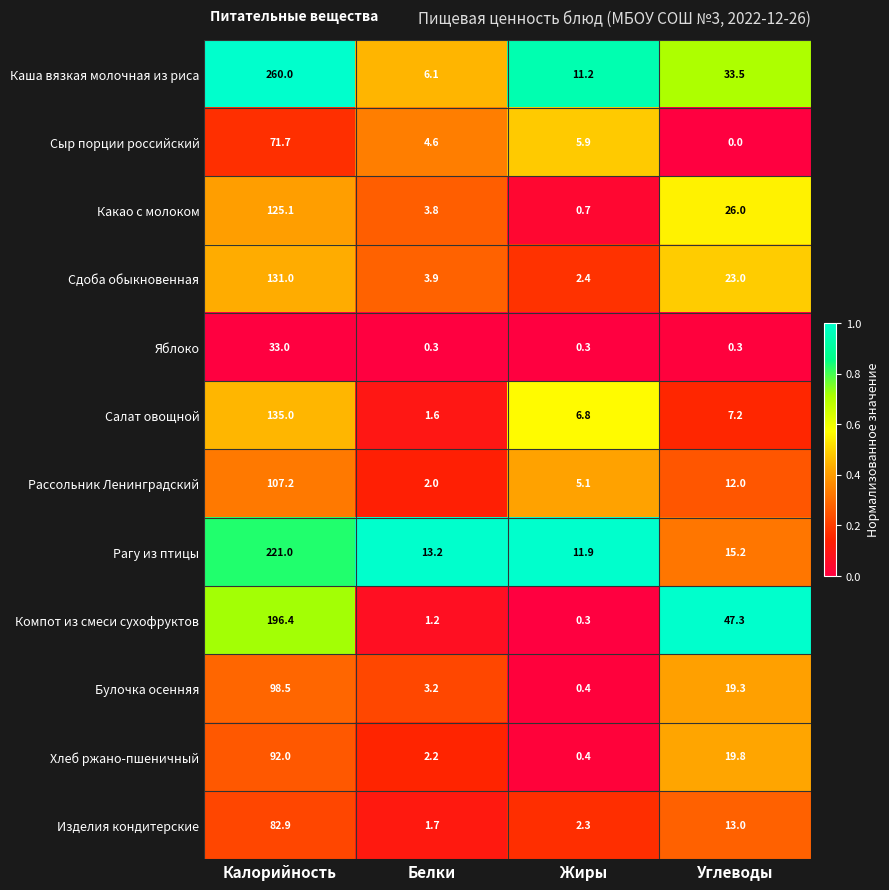

Where is Хлеб ржано-пшеничный nearest to the value 46?

Углеводы